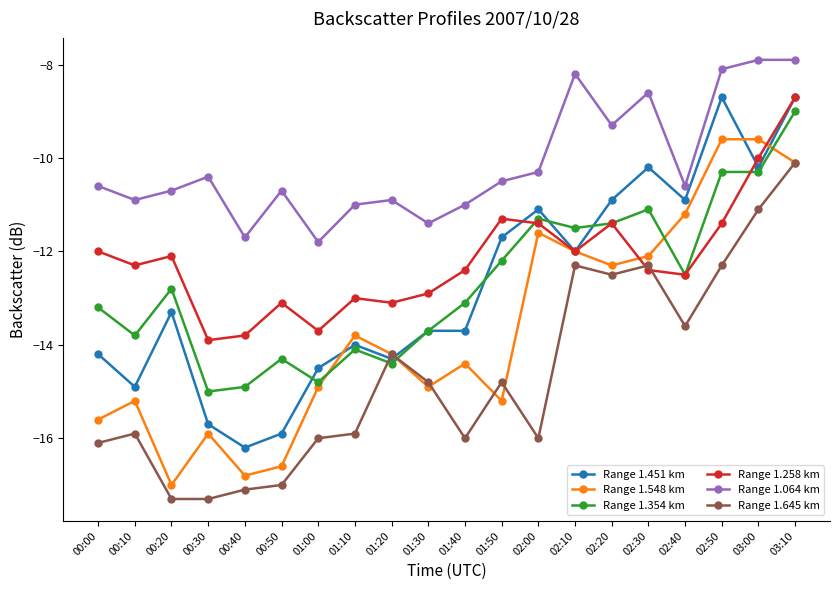

What is the sum of all Range 1.548 km values?

-273.0